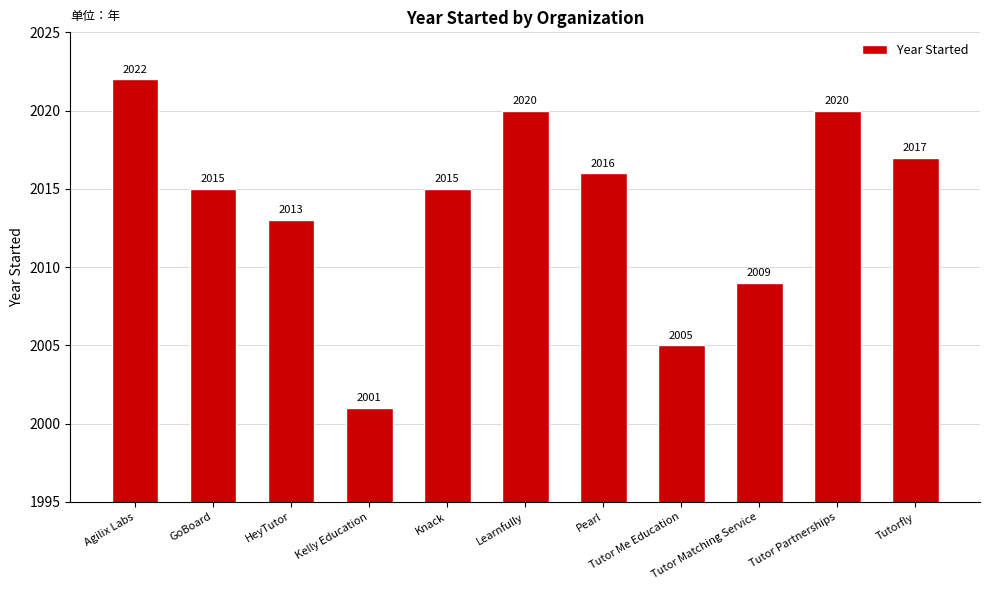

What is the label of the 2nd bar from the right?

Tutor Partnerships